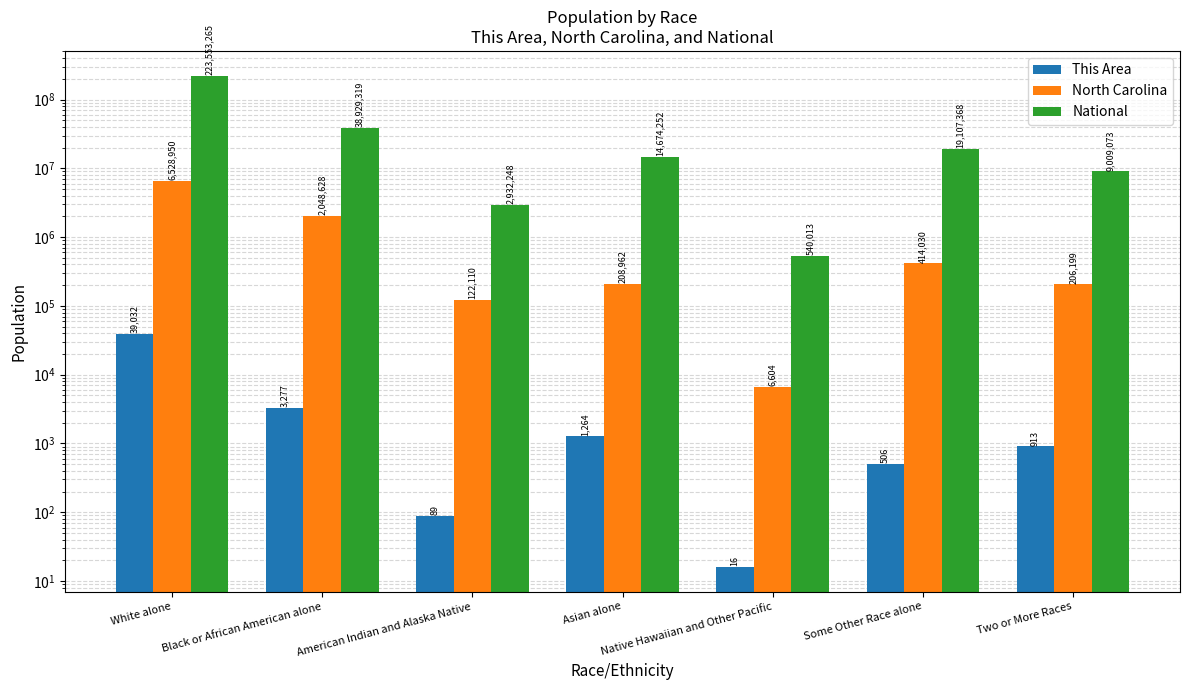

Does the chart contain any negative values?

No